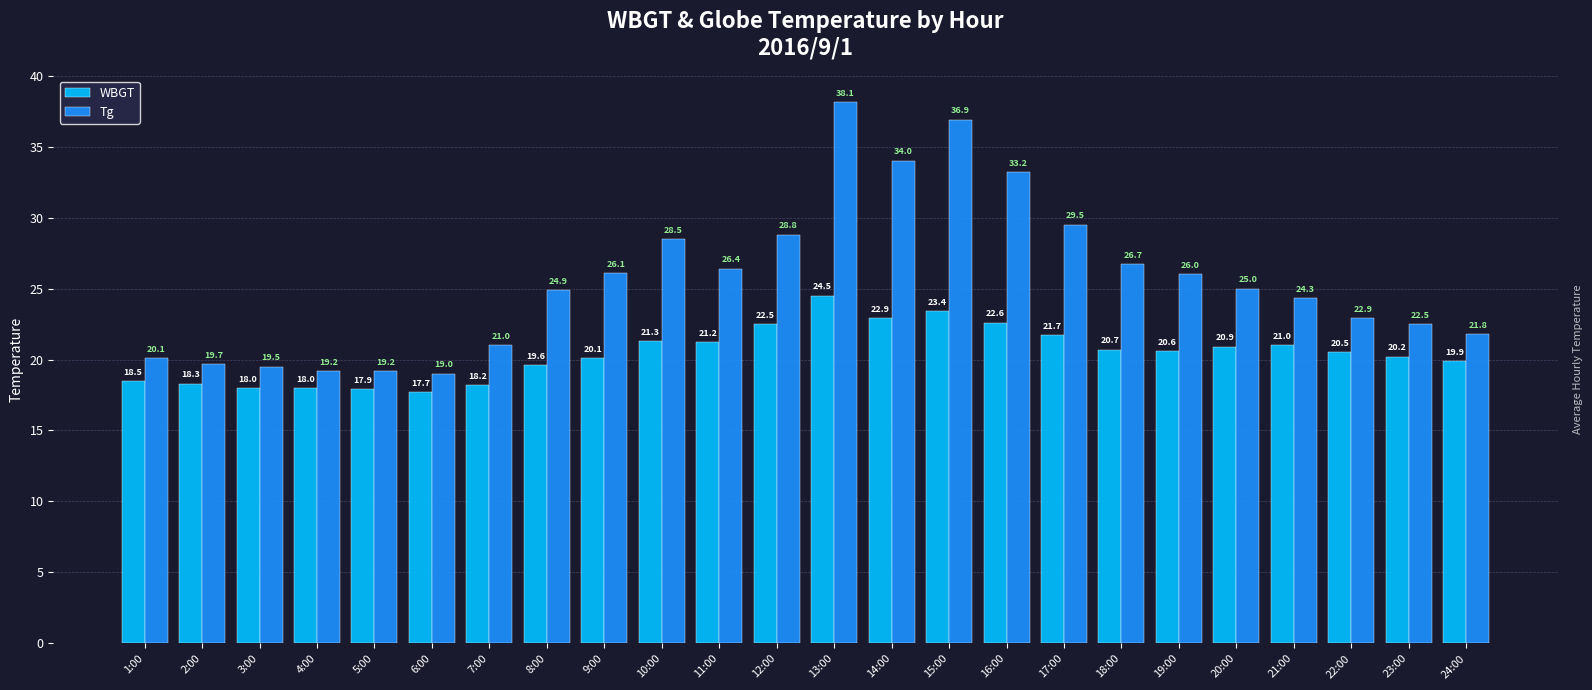

Rank the series by their average value, from highest to lowest.

Tg, WBGT